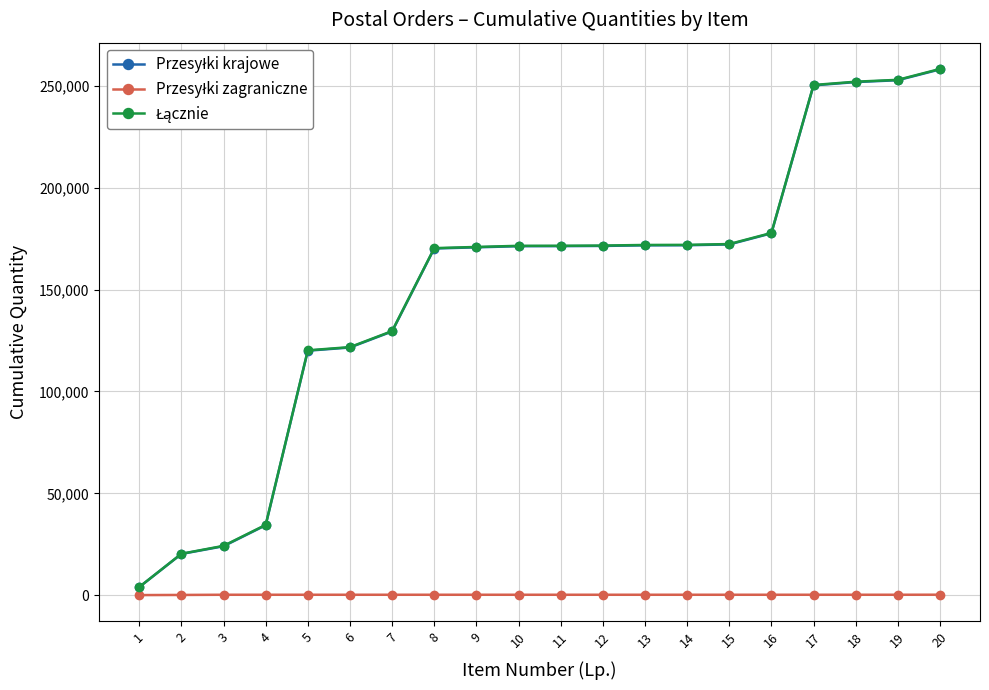

Is it true that Przesyłki krajowe equals 44863 at 11?

False